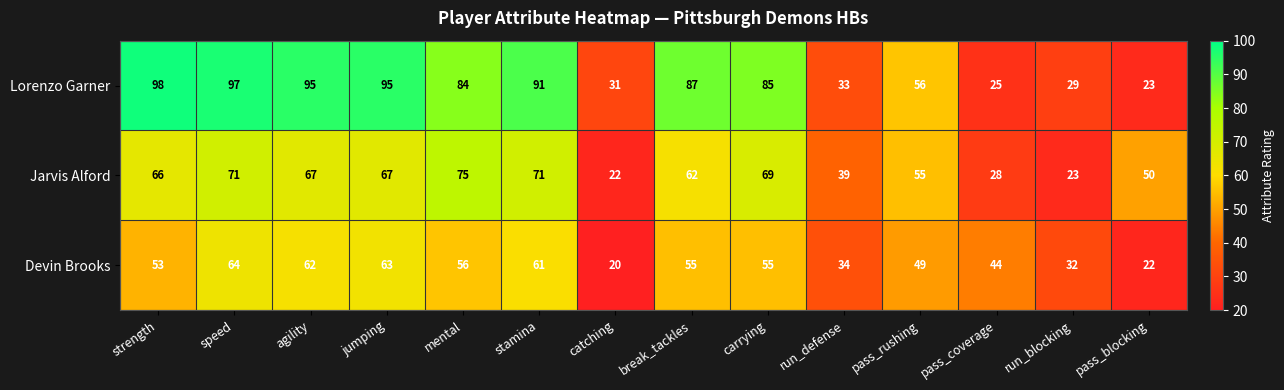

Which series has the largest total across all categories?

Lorenzo Garner